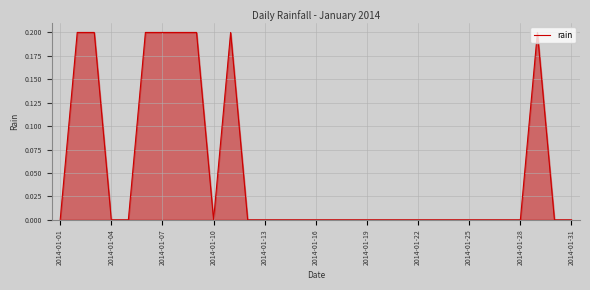

Reading left to right, what are all the values shown in this chart?

0.0	0.2	0.2	0.0	0.0	0.2	0.2	0.2	0.2	0.0	0.2	0.0	0.0	0.0	0.0	0.0	0.0	0.0	0.0	0.0	0.0	0.0	0.0	0.0	0.0	0.0	0.0	0.0	0.2	0.0	0.0